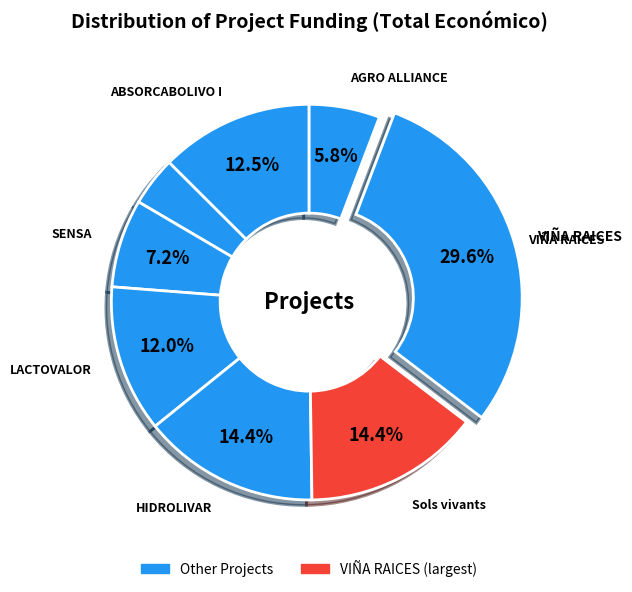

Does any single category account for the majority?

No